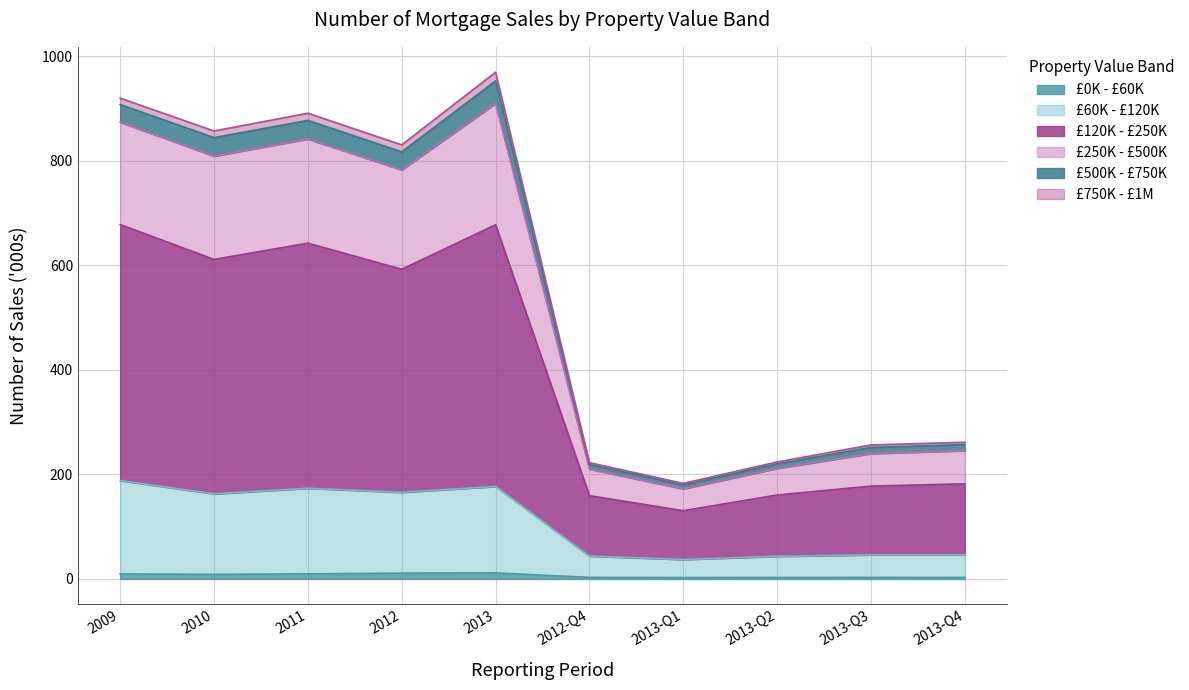

Where does the £250K - £500K series first go above 830?

2009